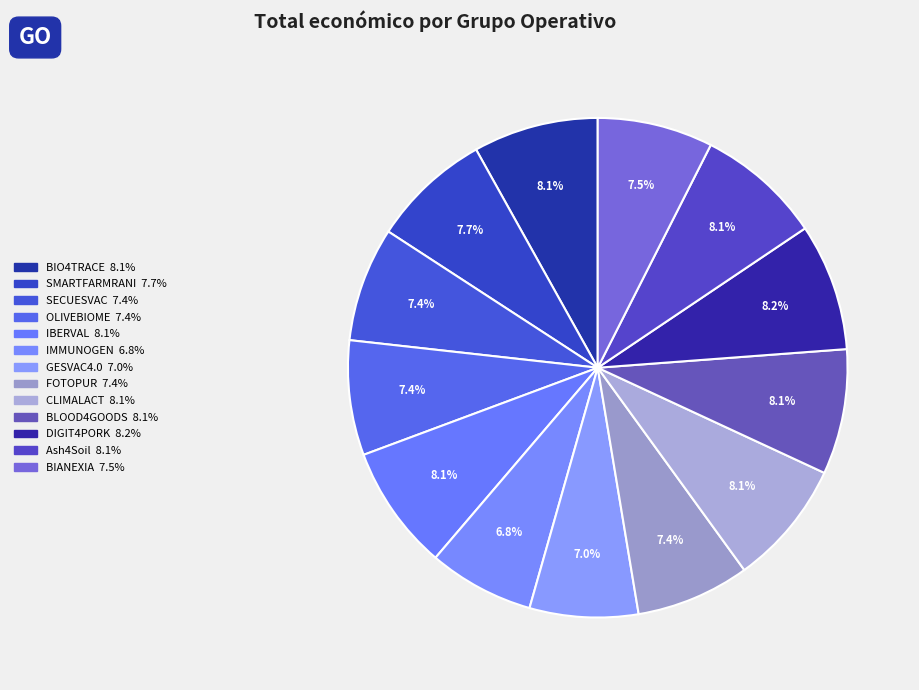

To the nearest percent, what is the difference between the largest and smallest slice percentages?

1%